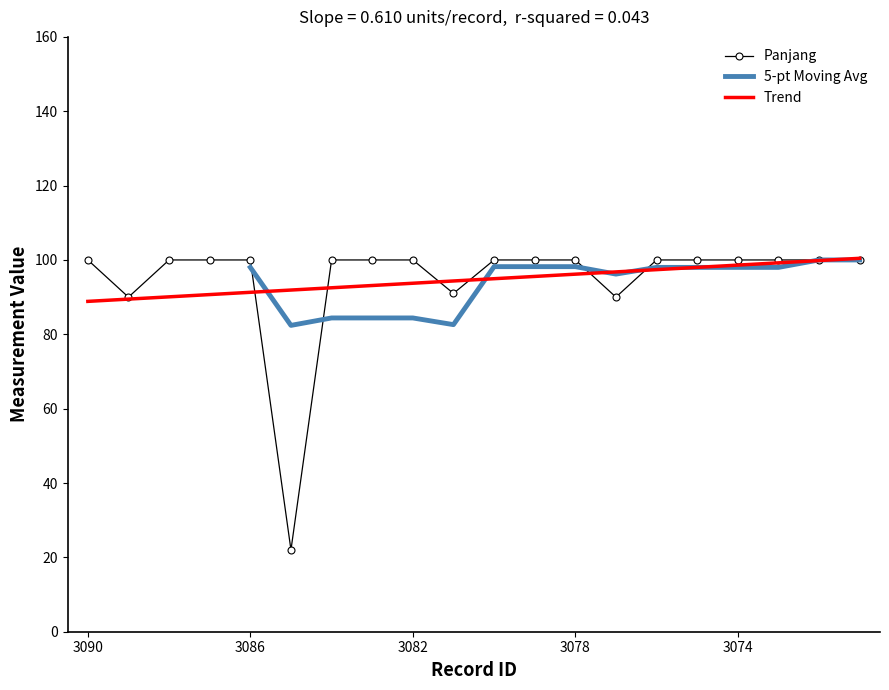

The value of Trend at 3090 is 24.3. True or false?

False